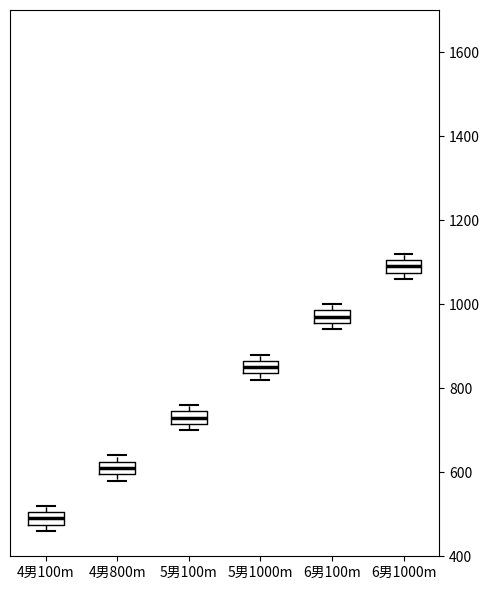

Which box has the highest median line?

6男1000m